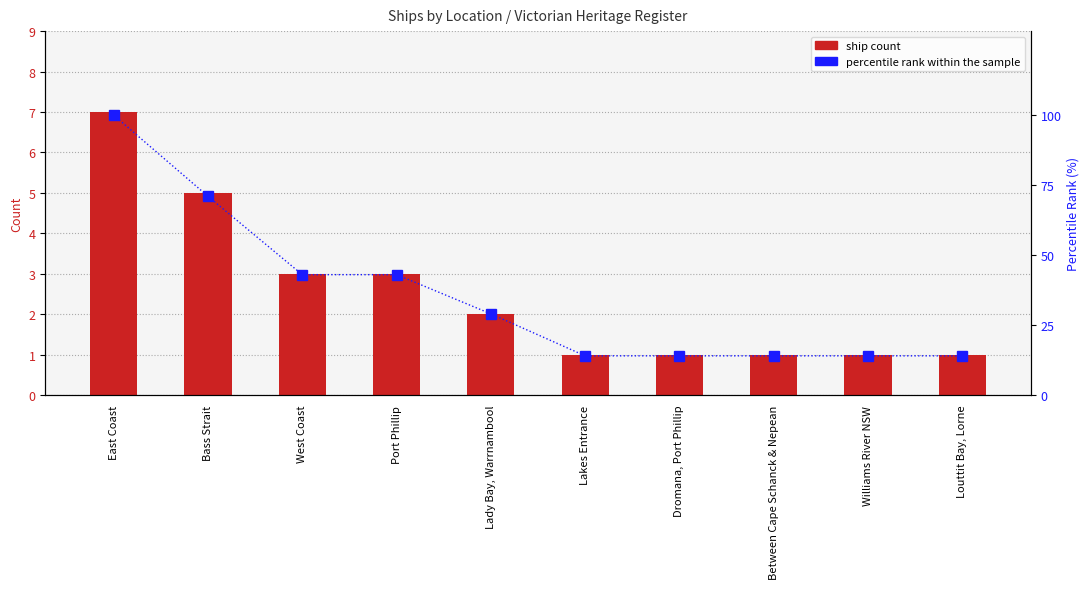

Count the number of categories in the chart.

10